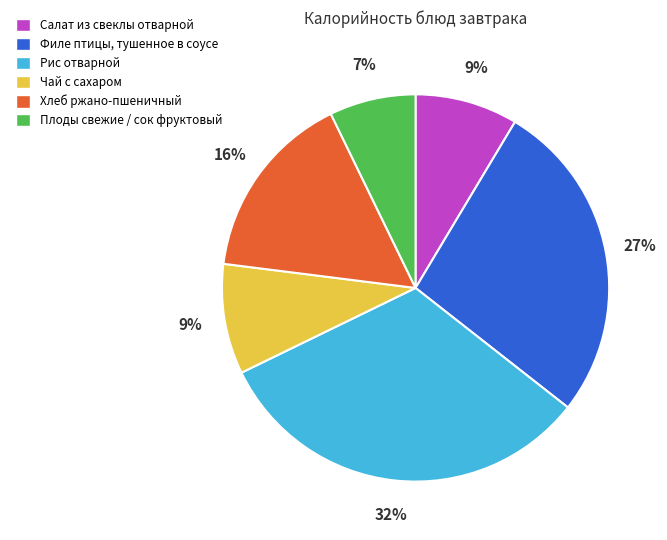

How many segments does this pie chart have?

6